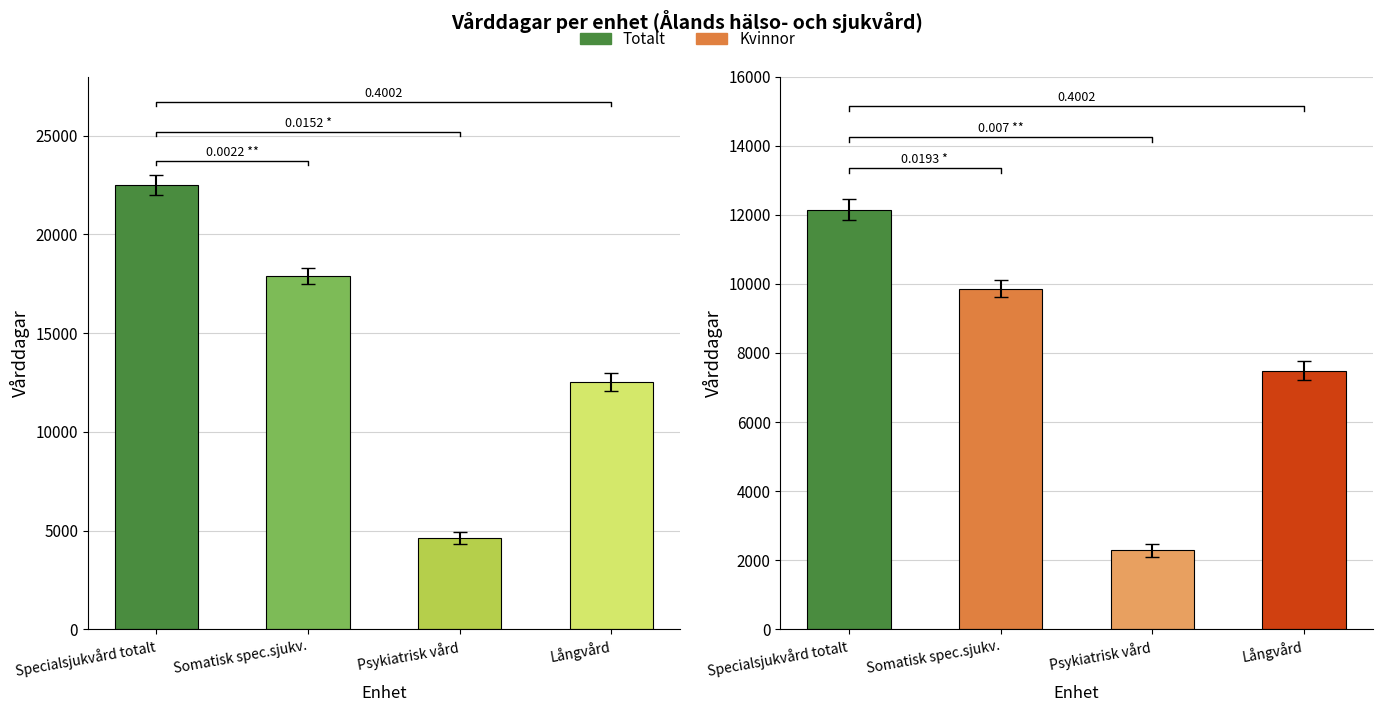

What is the average value of the Totalt (Vårddagar) series?

14388